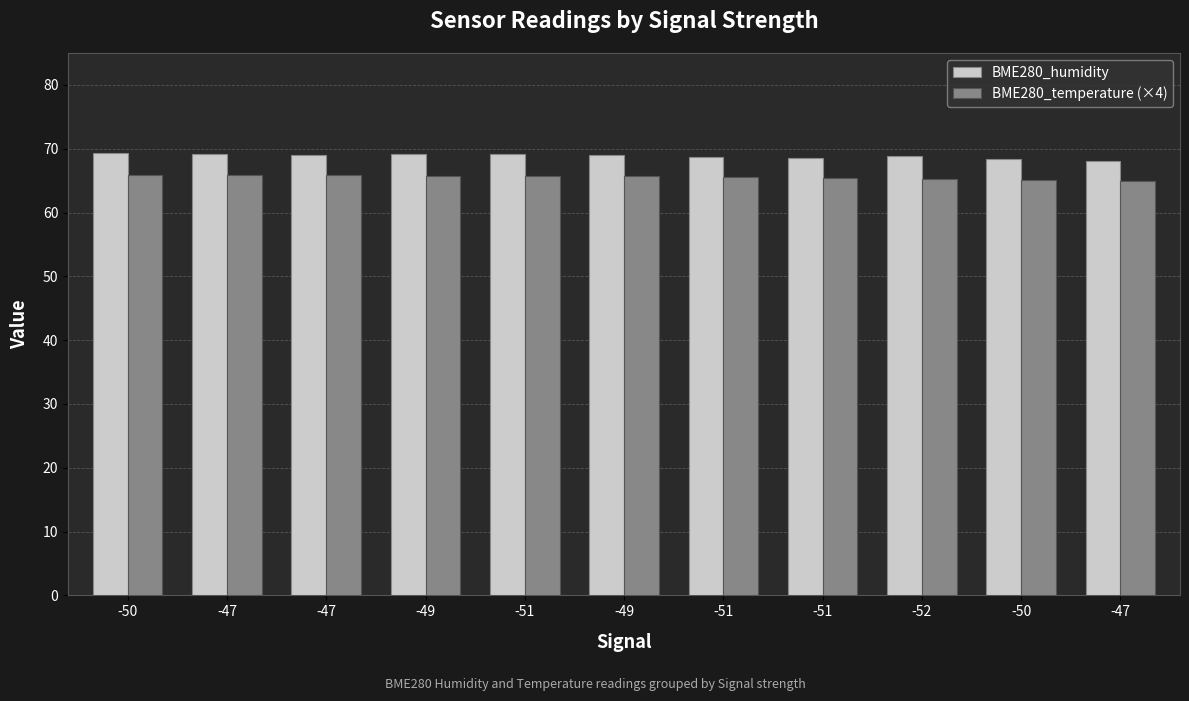

At how many categories does at least one series exceed 66?

11